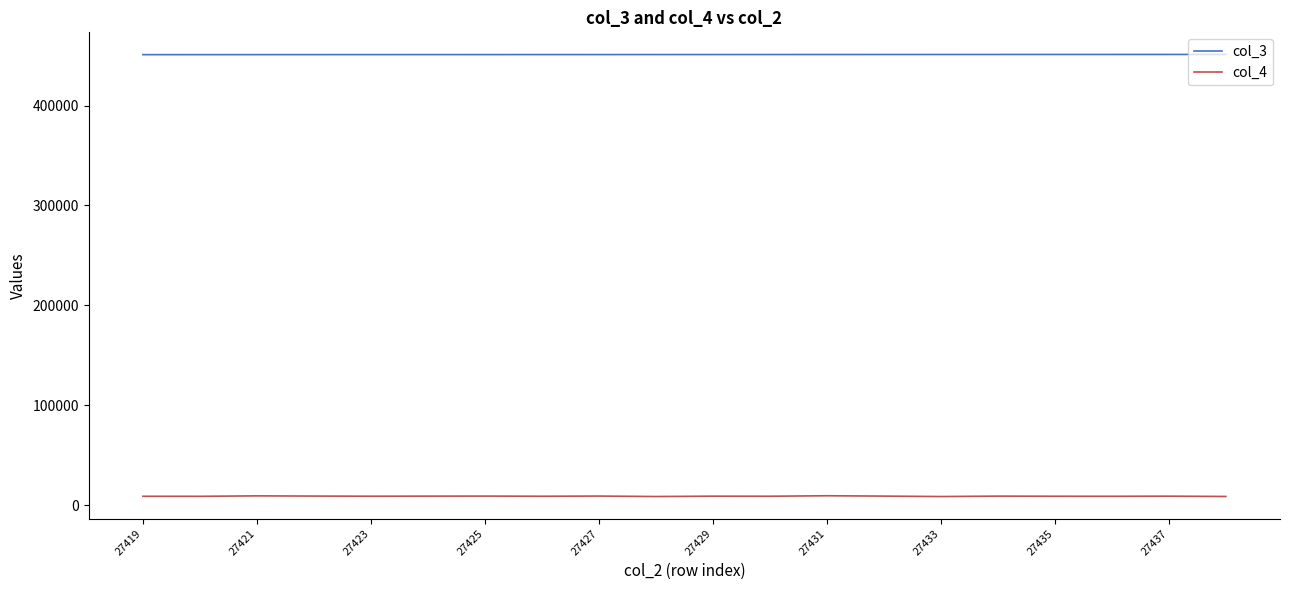

What is the greatest value displayed?

451300